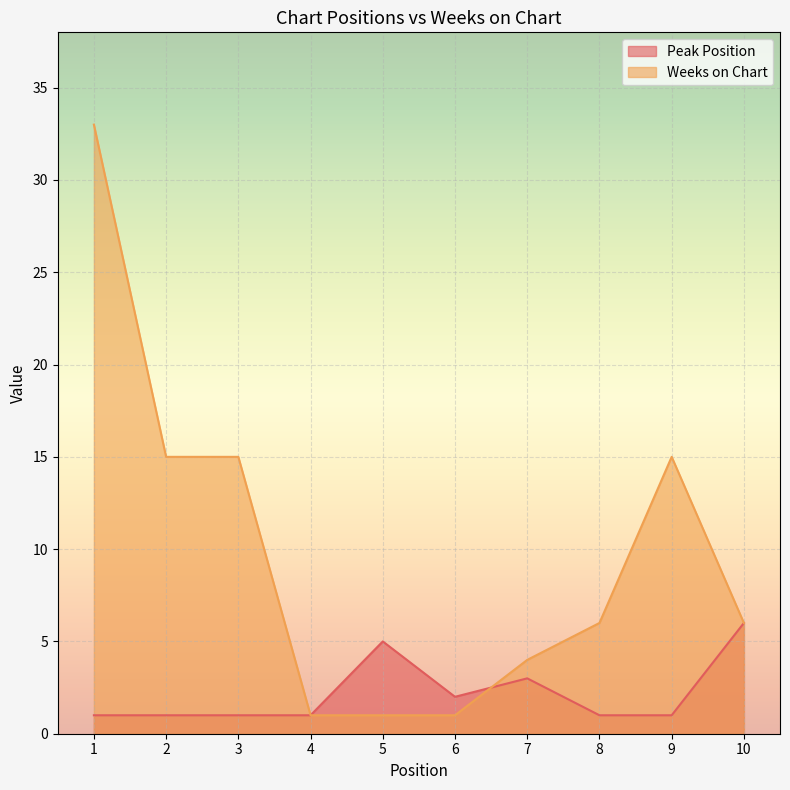

How many intersections are there between Weeks on Chart and Peak Position?

1